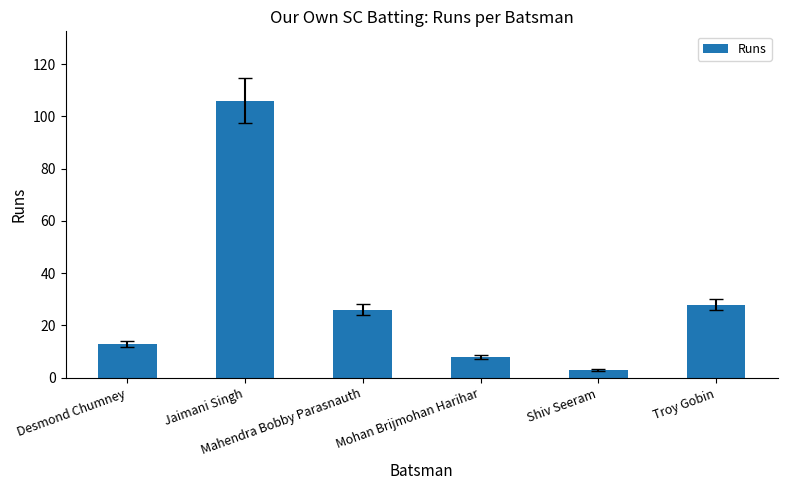

True or false: the data shows 155 at Jaimani Singh.

False